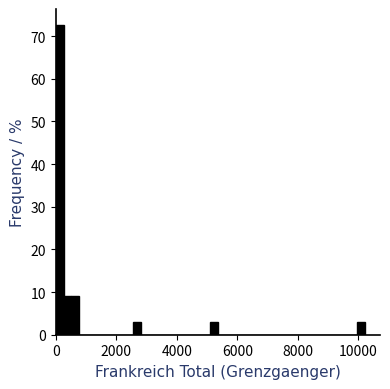

Around what value on the x-axis is the tallest bar? Give the approximate position of its centre, as read against the axis.

200